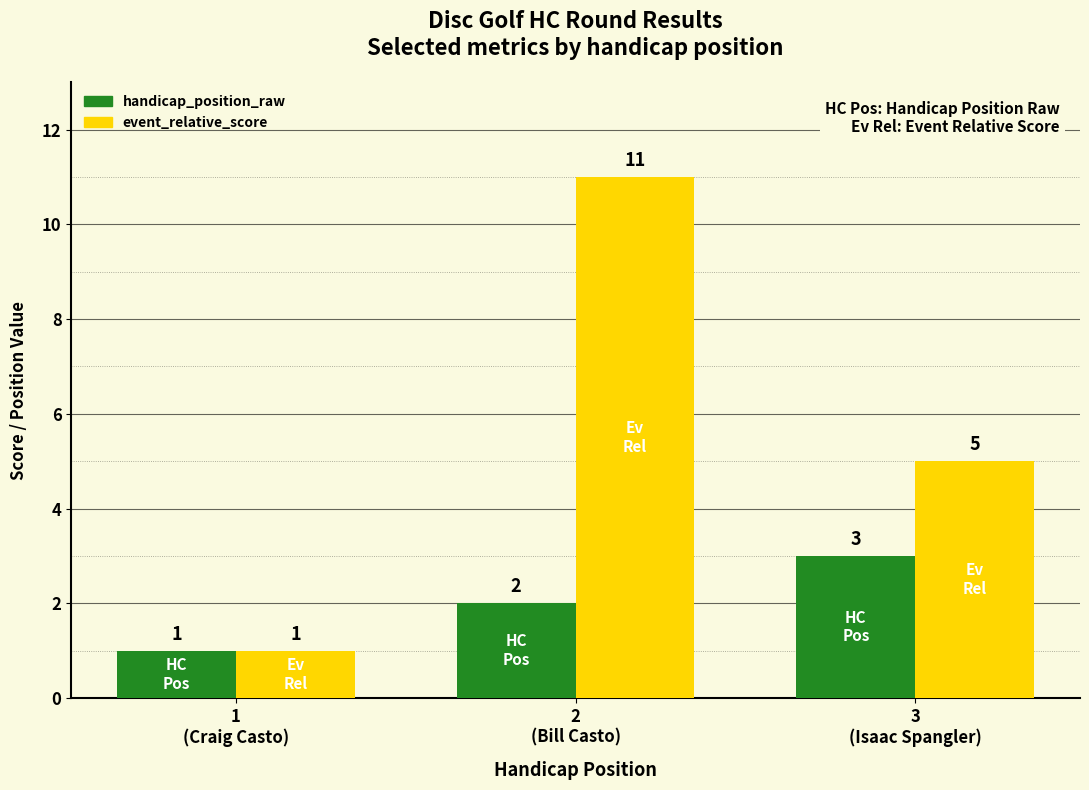

What is the minimum value shown in the chart?

1